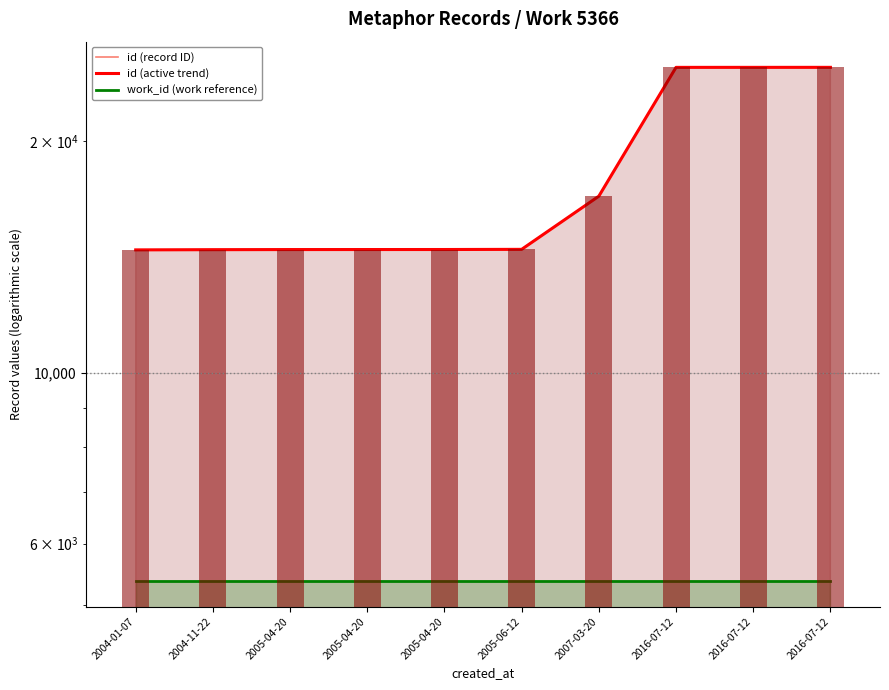

Reading right to left, list all the values displayed in this chart.

id (record ID): 24928	24927	24926	16958	14465	14458	14457	14456	14451	14442
id (active trend): 24928	24927	24926	16958	14465	14458	14457	14456	14451	14442
work_id (work reference): 5366	5366	5366	5366	5366	5366	5366	5366	5366	5366